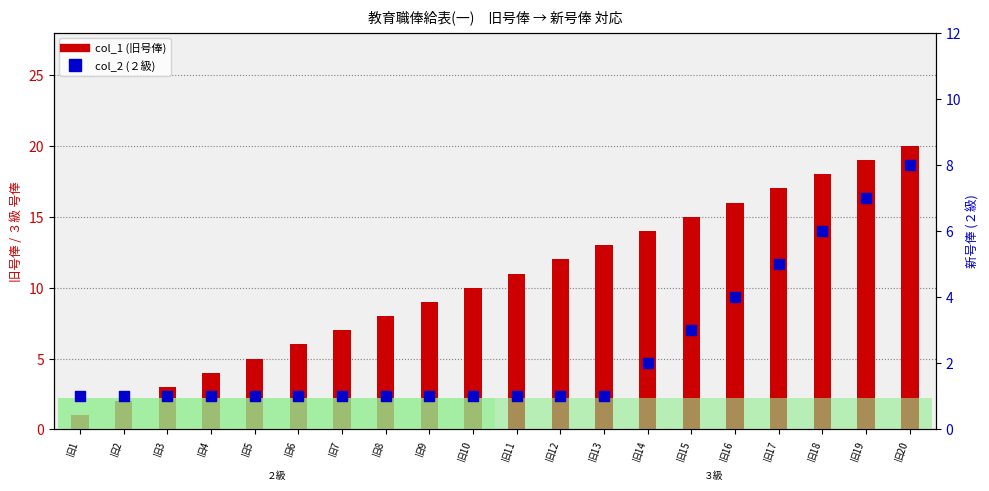

Which series has the largest total across all categories?

col_1 (旧号俸)